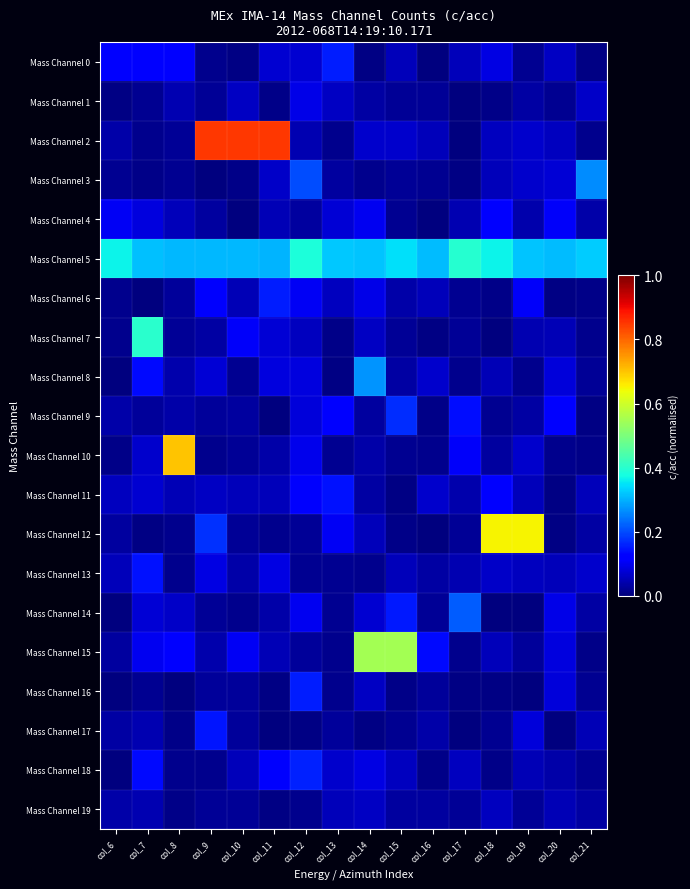

Reading left to right, list all the values displayed in this chart.

Mass Channel 0: col_6=0.1	col_7=0.1	col_8=0.1	col_9=0.0	col_10=0.0	col_11=0.1	col_12=0.1	col_13=0.2	col_14=0.0	col_15=0.1	col_16=0.0	col_17=0.1	col_18=0.1	col_19=0.0	col_20=0.1	col_21=0.0
Mass Channel 1: col_6=0.0	col_7=0.0	col_8=0.0	col_9=0.0	col_10=0.1	col_11=0.0	col_12=0.1	col_13=0.1	col_14=0.0	col_15=0.0	col_16=0.0	col_17=0.0	col_18=0.0	col_19=0.0	col_20=0.0	col_21=0.1
Mass Channel 2: col_6=0.0	col_7=0.0	col_8=0.0	col_9=0.8	col_10=0.8	col_11=0.8	col_12=0.0	col_13=0.0	col_14=0.1	col_15=0.1	col_16=0.1	col_17=0.0	col_18=0.1	col_19=0.1	col_20=0.1	col_21=0.0
Mass Channel 3: col_6=0.0	col_7=0.0	col_8=0.0	col_9=0.0	col_10=0.0	col_11=0.1	col_12=0.2	col_13=0.0	col_14=0.0	col_15=0.0	col_16=0.0	col_17=0.0	col_18=0.1	col_19=0.1	col_20=0.1	col_21=0.3
Mass Channel 4: col_6=0.1	col_7=0.1	col_8=0.1	col_9=0.0	col_10=0.0	col_11=0.0	col_12=0.0	col_13=0.1	col_14=0.1	col_15=0.0	col_16=0.0	col_17=0.0	col_18=0.1	col_19=0.0	col_20=0.1	col_21=0.0
Mass Channel 5: col_6=0.4	col_7=0.3	col_8=0.3	col_9=0.3	col_10=0.3	col_11=0.3	col_12=0.4	col_13=0.3	col_14=0.3	col_15=0.3	col_16=0.3	col_17=0.4	col_18=0.4	col_19=0.3	col_20=0.3	col_21=0.3
Mass Channel 6: col_6=0.0	col_7=0.0	col_8=0.0	col_9=0.1	col_10=0.1	col_11=0.2	col_12=0.1	col_13=0.1	col_14=0.1	col_15=0.0	col_16=0.1	col_17=0.0	col_18=0.0	col_19=0.1	col_20=0.0	col_21=0.0
Mass Channel 7: col_6=0.0	col_7=0.4	col_8=0.0	col_9=0.0	col_10=0.1	col_11=0.1	col_12=0.1	col_13=0.0	col_14=0.1	col_15=0.0	col_16=0.0	col_17=0.0	col_18=0.0	col_19=0.0	col_20=0.0	col_21=0.0
Mass Channel 8: col_6=0.0	col_7=0.1	col_8=0.0	col_9=0.1	col_10=0.0	col_11=0.1	col_12=0.1	col_13=0.0	col_14=0.3	col_15=0.0	col_16=0.1	col_17=0.0	col_18=0.0	col_19=0.0	col_20=0.1	col_21=0.0
Mass Channel 9: col_6=0.0	col_7=0.0	col_8=0.0	col_9=0.0	col_10=0.0	col_11=0.0	col_12=0.1	col_13=0.1	col_14=0.0	col_15=0.2	col_16=0.0	col_17=0.1	col_18=0.0	col_19=0.0	col_20=0.1	col_21=0.0
Mass Channel 10: col_6=0.0	col_7=0.1	col_8=0.7	col_9=0.0	col_10=0.0	col_11=0.0	col_12=0.1	col_13=0.0	col_14=0.0	col_15=0.0	col_16=0.0	col_17=0.1	col_18=0.0	col_19=0.1	col_20=0.0	col_21=0.0
Mass Channel 11: col_6=0.1	col_7=0.1	col_8=0.0	col_9=0.1	col_10=0.1	col_11=0.1	col_12=0.1	col_13=0.1	col_14=0.0	col_15=0.0	col_16=0.1	col_17=0.0	col_18=0.1	col_19=0.1	col_20=0.0	col_21=0.1
Mass Channel 12: col_6=0.0	col_7=0.0	col_8=0.0	col_9=0.2	col_10=0.0	col_11=0.0	col_12=0.0	col_13=0.1	col_14=0.1	col_15=0.0	col_16=0.0	col_17=0.0	col_18=0.7	col_19=0.7	col_20=0.0	col_21=0.0
Mass Channel 13: col_6=0.1	col_7=0.1	col_8=0.0	col_9=0.1	col_10=0.0	col_11=0.1	col_12=0.0	col_13=0.0	col_14=0.0	col_15=0.1	col_16=0.0	col_17=0.0	col_18=0.1	col_19=0.1	col_20=0.1	col_21=0.1
Mass Channel 14: col_6=0.0	col_7=0.1	col_8=0.1	col_9=0.0	col_10=0.0	col_11=0.0	col_12=0.1	col_13=0.0	col_14=0.1	col_15=0.1	col_16=0.0	col_17=0.2	col_18=0.0	col_19=0.0	col_20=0.1	col_21=0.0
Mass Channel 15: col_6=0.0	col_7=0.1	col_8=0.1	col_9=0.0	col_10=0.1	col_11=0.1	col_12=0.0	col_13=0.0	col_14=0.6	col_15=0.6	col_16=0.1	col_17=0.0	col_18=0.1	col_19=0.0	col_20=0.1	col_21=0.0
Mass Channel 16: col_6=0.0	col_7=0.0	col_8=0.0	col_9=0.0	col_10=0.0	col_11=0.0	col_12=0.2	col_13=0.0	col_14=0.1	col_15=0.0	col_16=0.0	col_17=0.0	col_18=0.0	col_19=0.0	col_20=0.1	col_21=0.0
Mass Channel 17: col_6=0.0	col_7=0.0	col_8=0.0	col_9=0.1	col_10=0.0	col_11=0.0	col_12=0.0	col_13=0.0	col_14=0.0	col_15=0.0	col_16=0.0	col_17=0.0	col_18=0.0	col_19=0.1	col_20=0.0	col_21=0.0
Mass Channel 18: col_6=0.0	col_7=0.1	col_8=0.0	col_9=0.0	col_10=0.1	col_11=0.1	col_12=0.2	col_13=0.1	col_14=0.1	col_15=0.1	col_16=0.0	col_17=0.1	col_18=0.0	col_19=0.0	col_20=0.0	col_21=0.0
Mass Channel 19: col_6=0.0	col_7=0.0	col_8=0.0	col_9=0.0	col_10=0.0	col_11=0.0	col_12=0.0	col_13=0.1	col_14=0.1	col_15=0.0	col_16=0.0	col_17=0.0	col_18=0.1	col_19=0.0	col_20=0.0	col_21=0.0